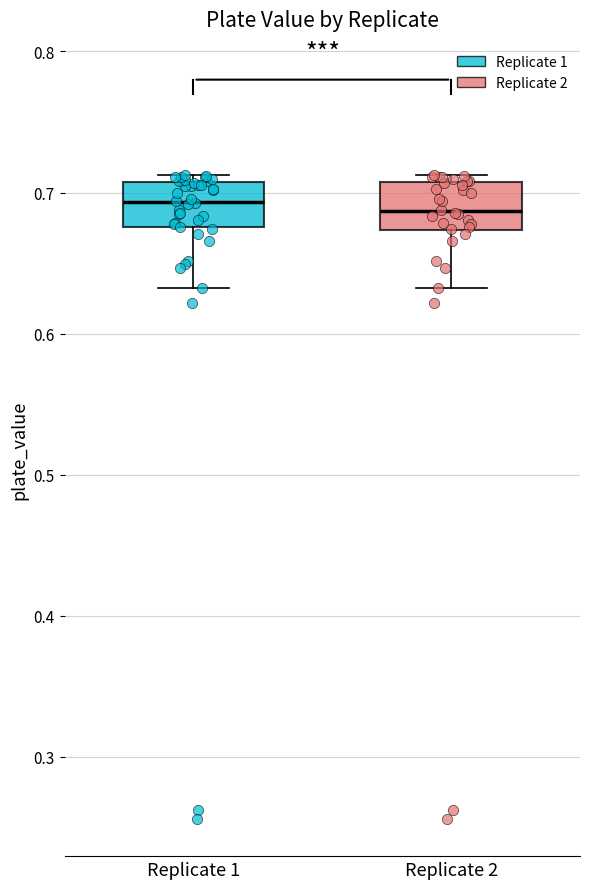

Reading left to right, read every box against the y-axis: the position of its median line, the range the box covers, and the ends of its whiskers. The values are not printed on the chart, so give them approximately, as read against the axis.

Replicate 1: median 0.69, box 0.68 to 0.71, whiskers 0.63 to 0.71 (just above the box's upper edge)
Replicate 2: median 0.69, box 0.67 to 0.71, whiskers 0.63 to 0.71 (just above the box's upper edge)